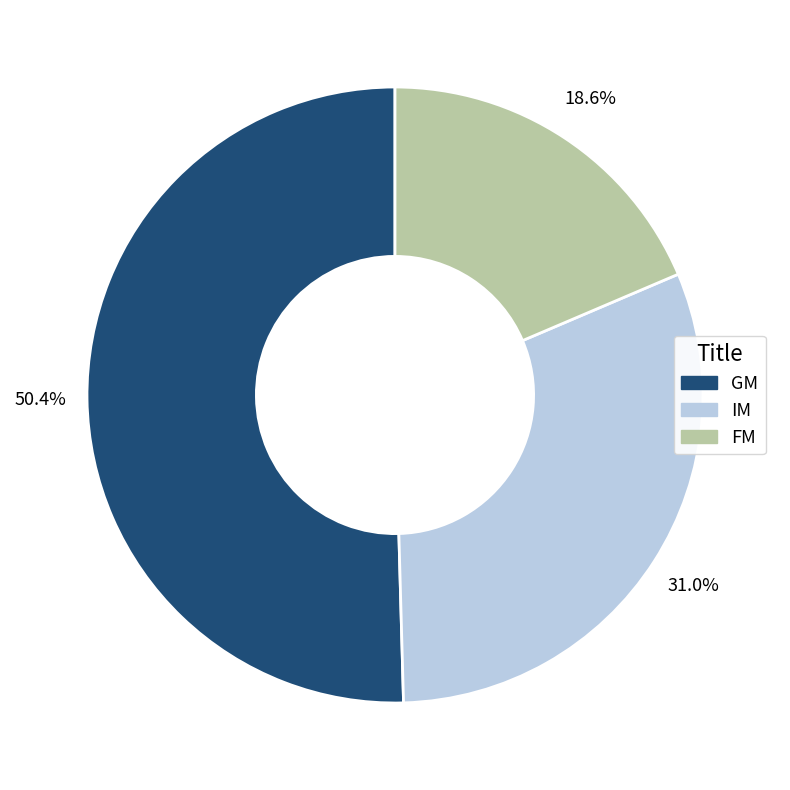

Which has a higher value, IM or FM?

IM